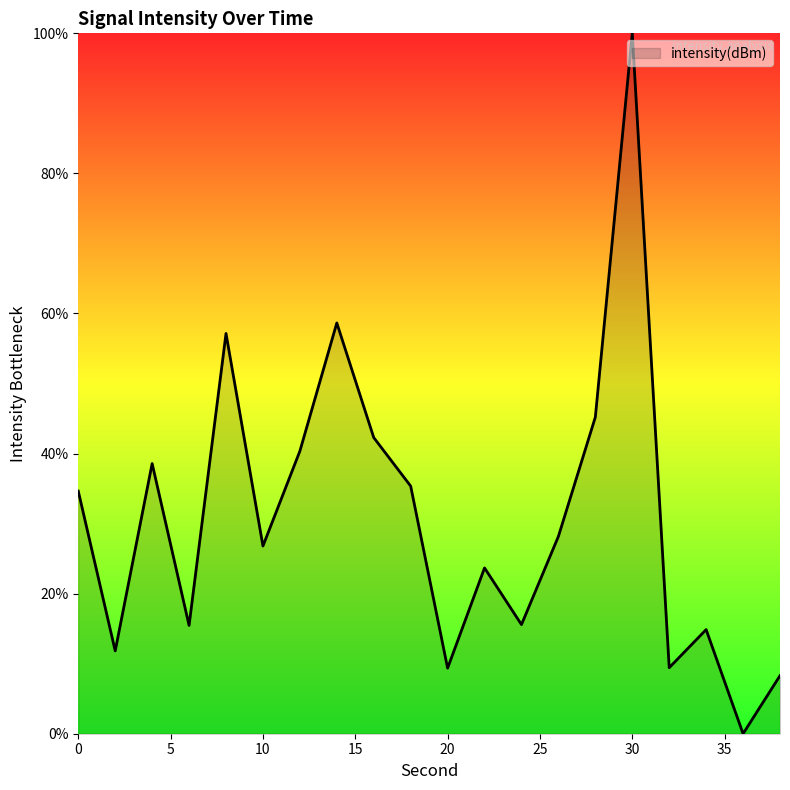

How many distinct data groups are displayed?

1